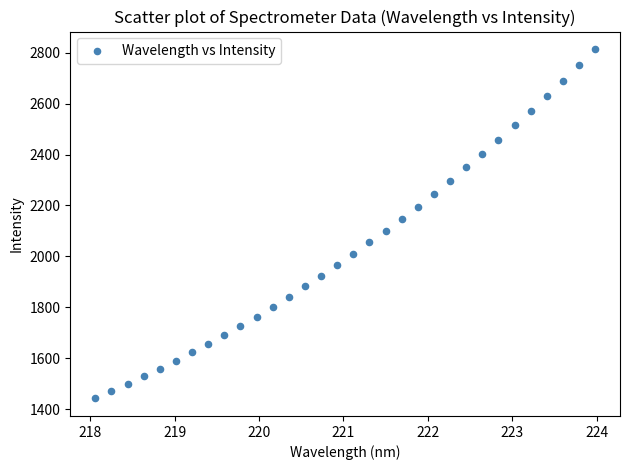

What is the range of Y values (max minus min)?

1371.6